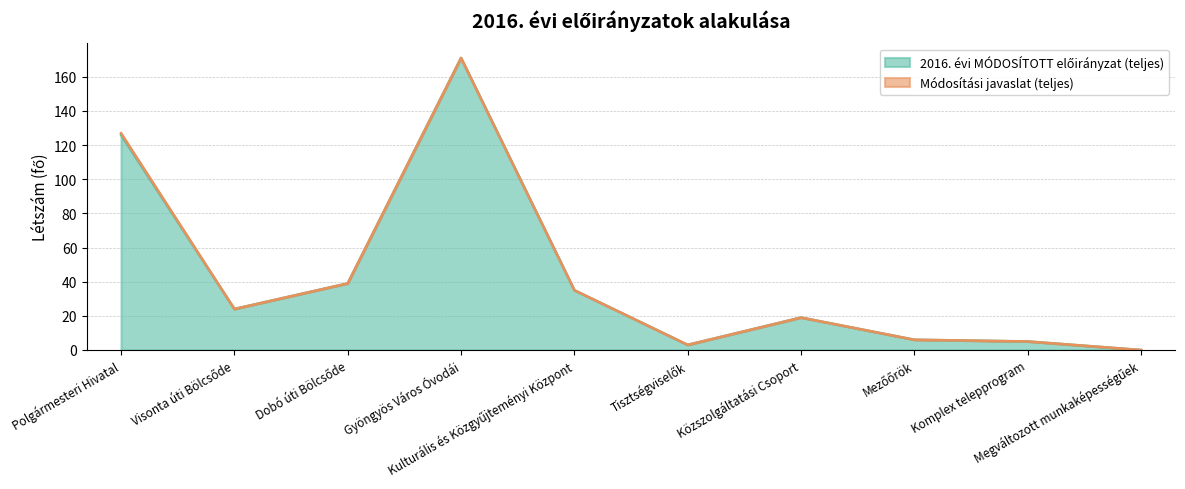

At which category does the data reach its first local peak?

Gyöngyös Város Óvodái